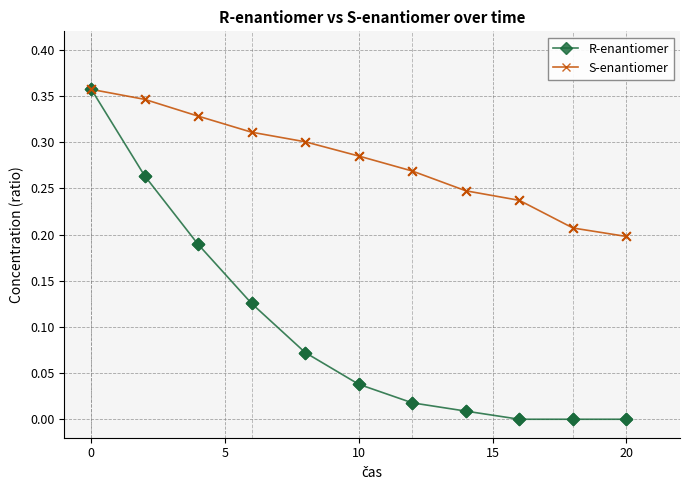

List the series in order of their overall mean, lowest first.

R-enantiomer, S-enantiomer